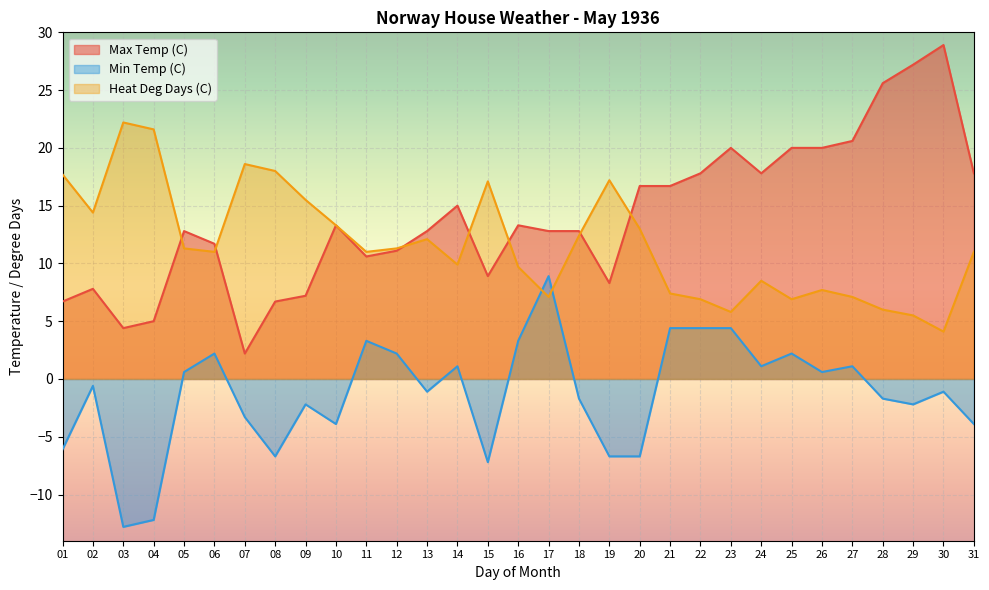

The value of Heat Deg Days (C) at 03 is 22.2. True or false?

True